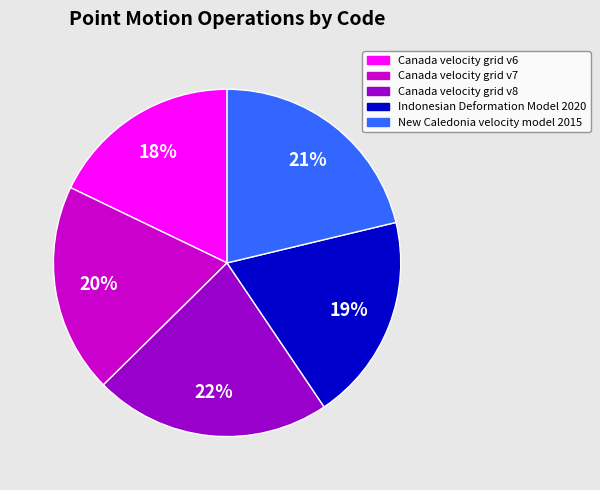

Which category has the smallest portion of the pie?

Canada velocity grid v6